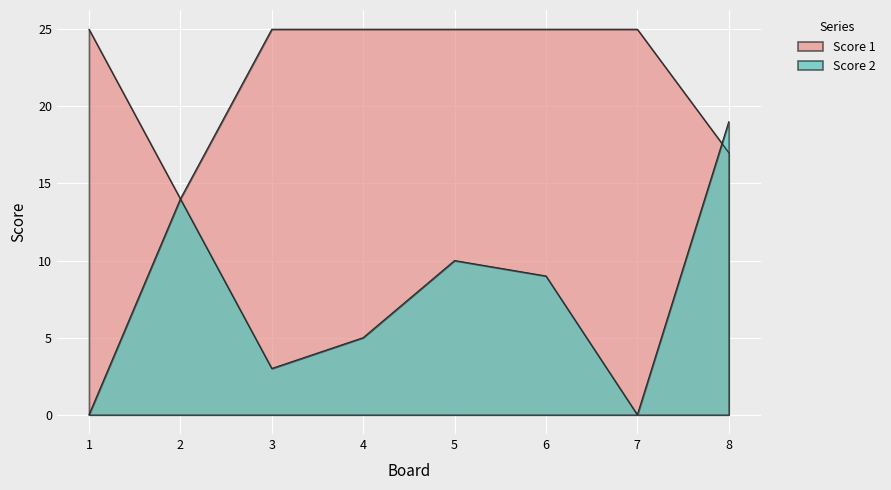

At which label does Score 1 reach its minimum?

2